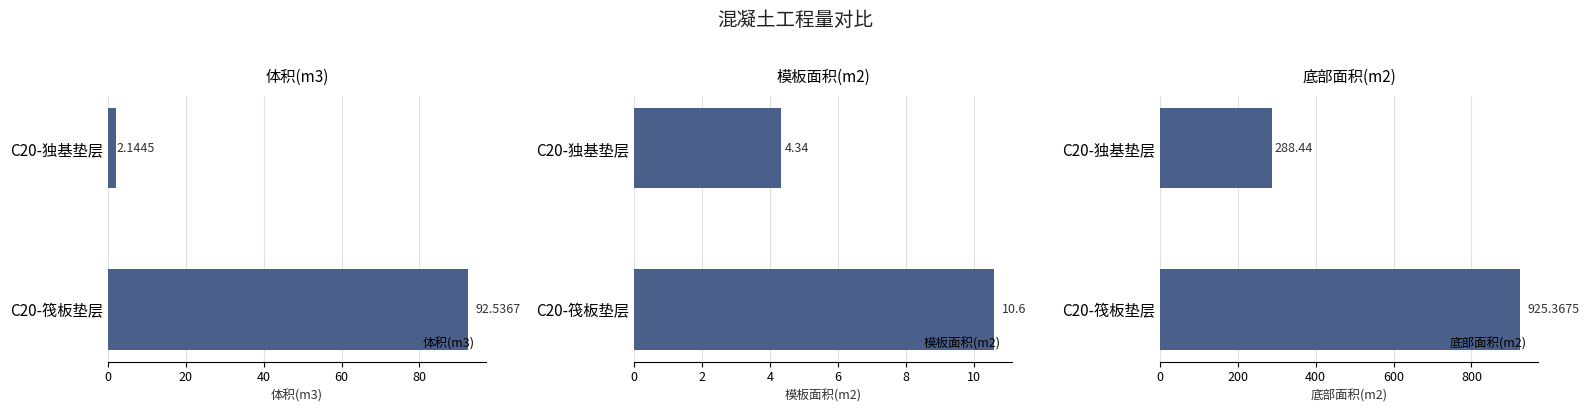

What is the value of the 体积(m3) bar at the 2nd from the left?

92.5